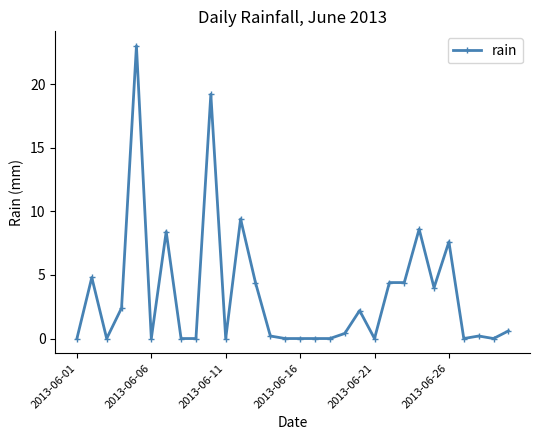

What is the maximum value shown in the chart?

23.0